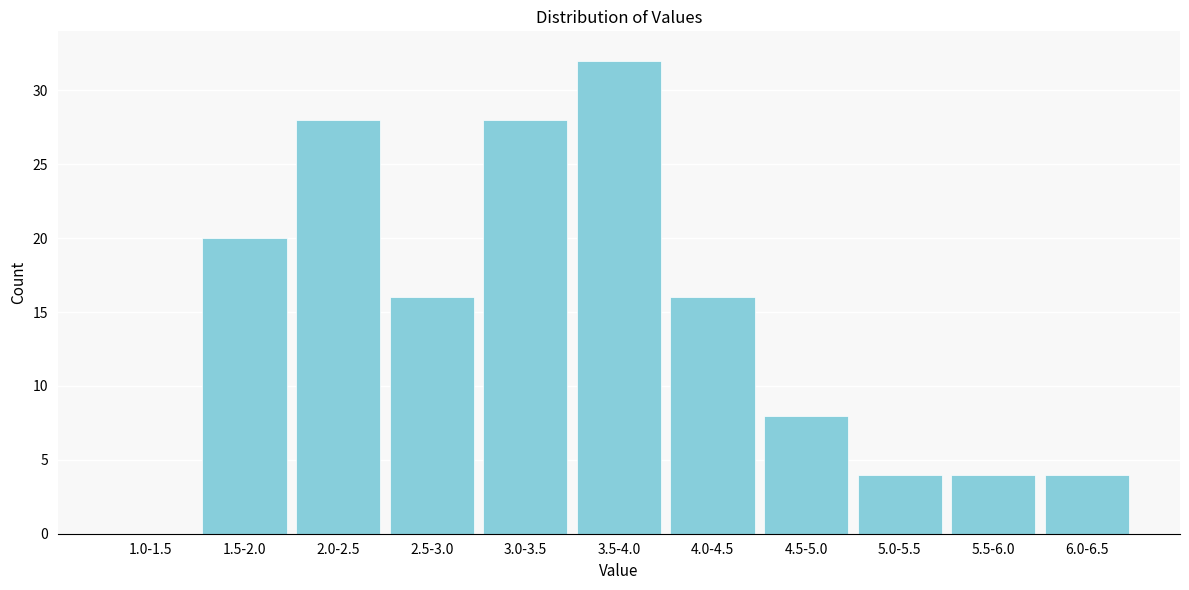

Reading left to right, transcribe all the data shown in this chart.

1.0-1.5=0	1.5-2.0=20	2.0-2.5=28	2.5-3.0=16	3.0-3.5=28	3.5-4.0=32	4.0-4.5=16	4.5-5.0=8	5.0-5.5=4	5.5-6.0=4	6.0-6.5=4